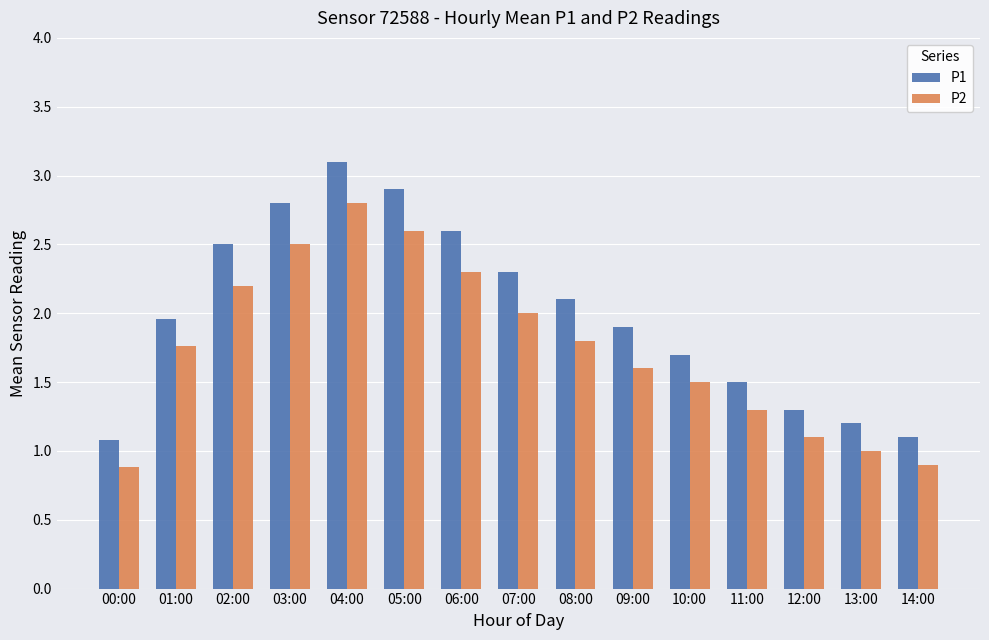

What are all the series names shown in the legend?

P1, P2